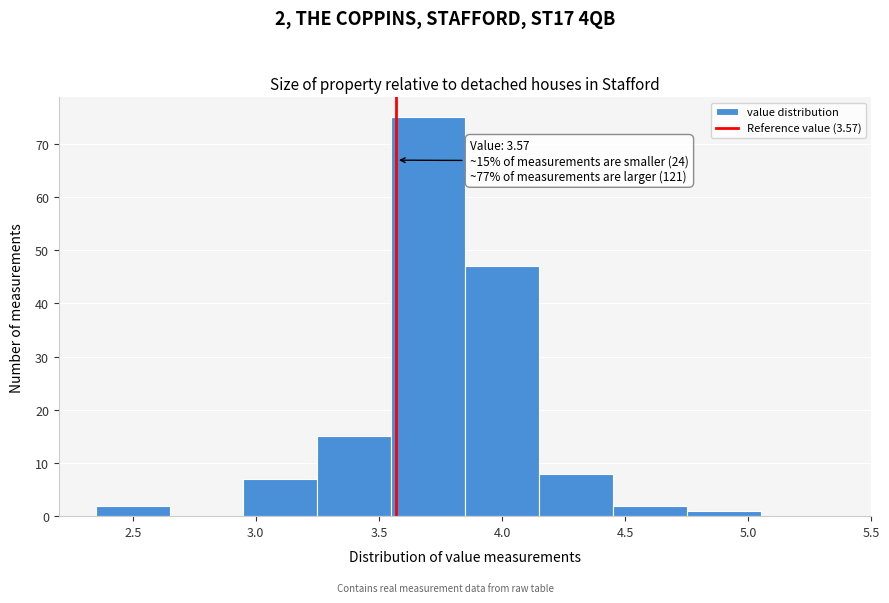

Which range on the x-axis has the tallest bar?

3.55 to 3.85